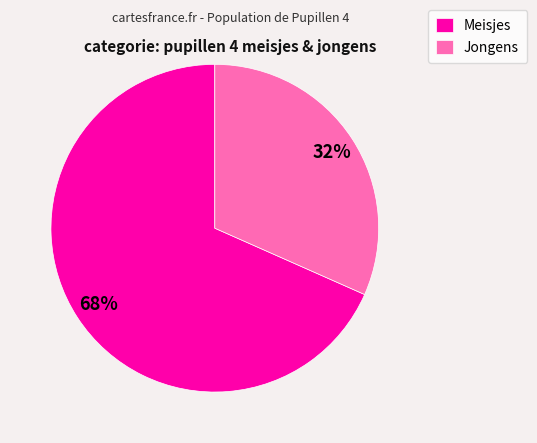

Which category has the smallest portion of the pie?

Jongens